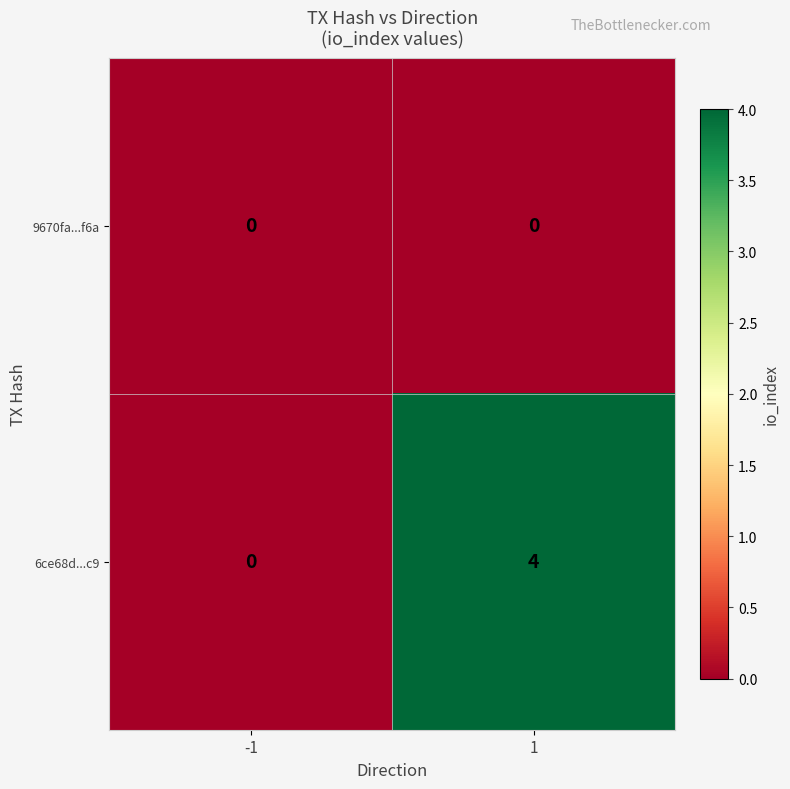

At how many categories does at least one series exceed 3?

1